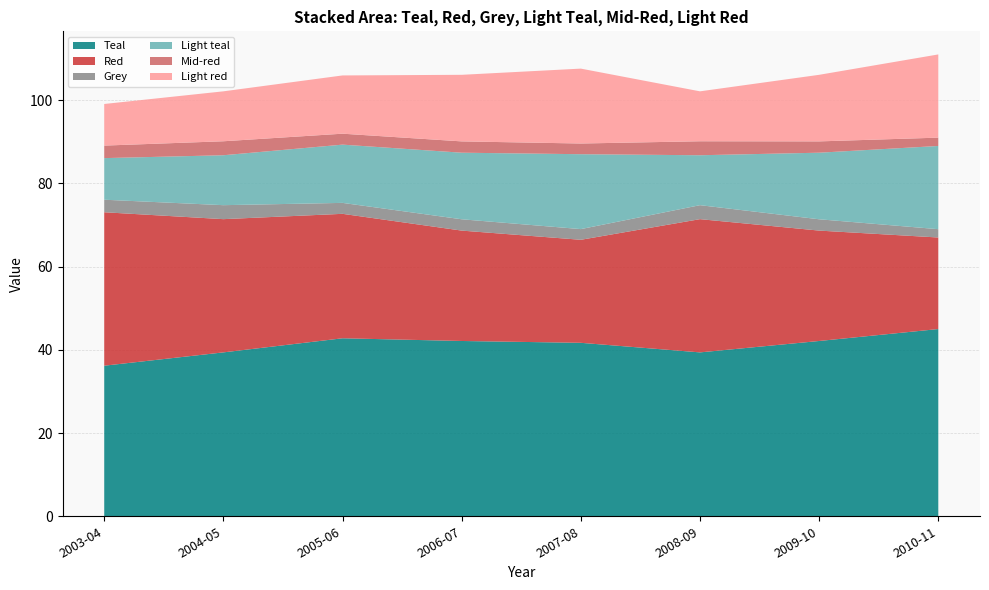

Reading left to right, transcribe all the data shown in this chart.

Teal: 36.2	39.4	42.8	42.1	41.7	39.4	42.1	45.0
Red: 36.9	32.0	29.9	26.5	24.8	32.0	26.5	22.0
Grey: 3.0	3.4	2.6	2.7	2.6	3.4	2.7	2.0
Light teal: 10.0	12.0	14.0	16.0	18.0	12.0	16.0	20.0
Mid-red: 3.0	3.4	2.6	2.7	2.6	3.4	2.7	2.0
Light red: 10.0	12.0	14.0	16.0	18.0	12.0	16.0	20.0